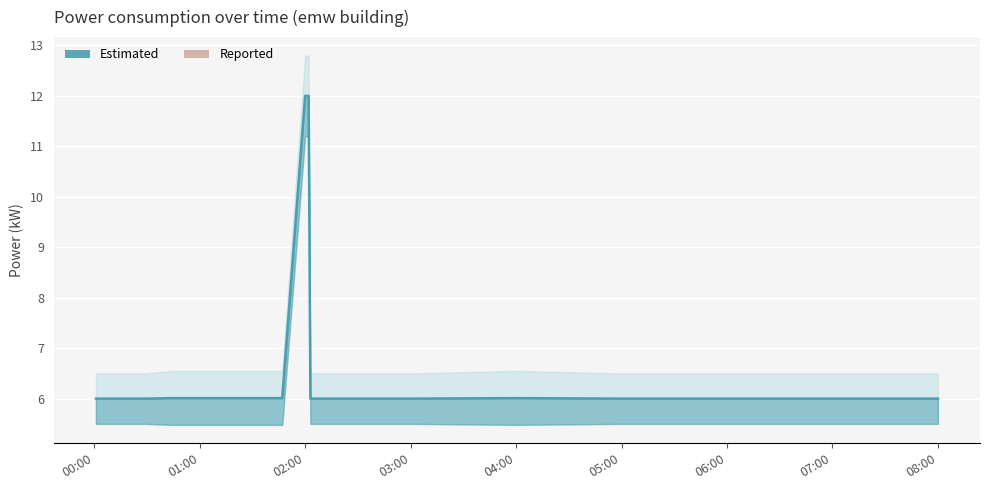

Is it true that power equals 6.0 at 2023-05-20T01:31:00?

True